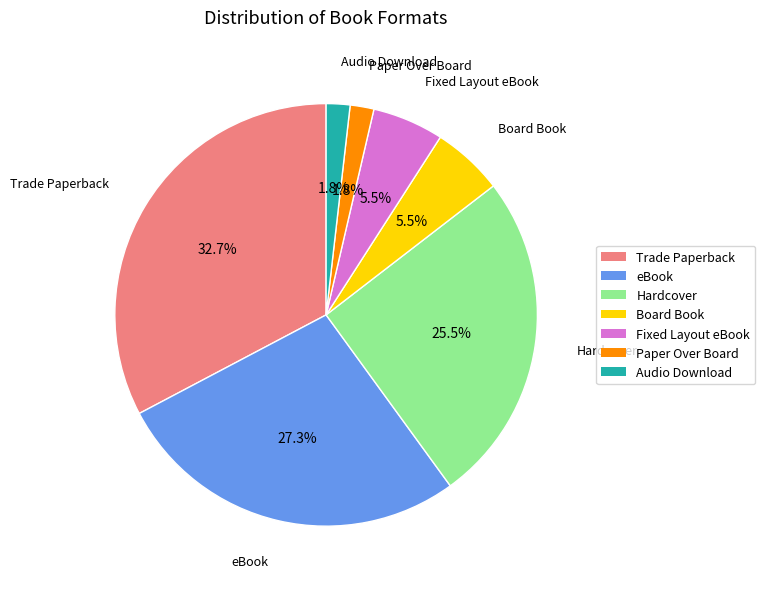

To the nearest percent, what percentage of the pie is eBook?

27%